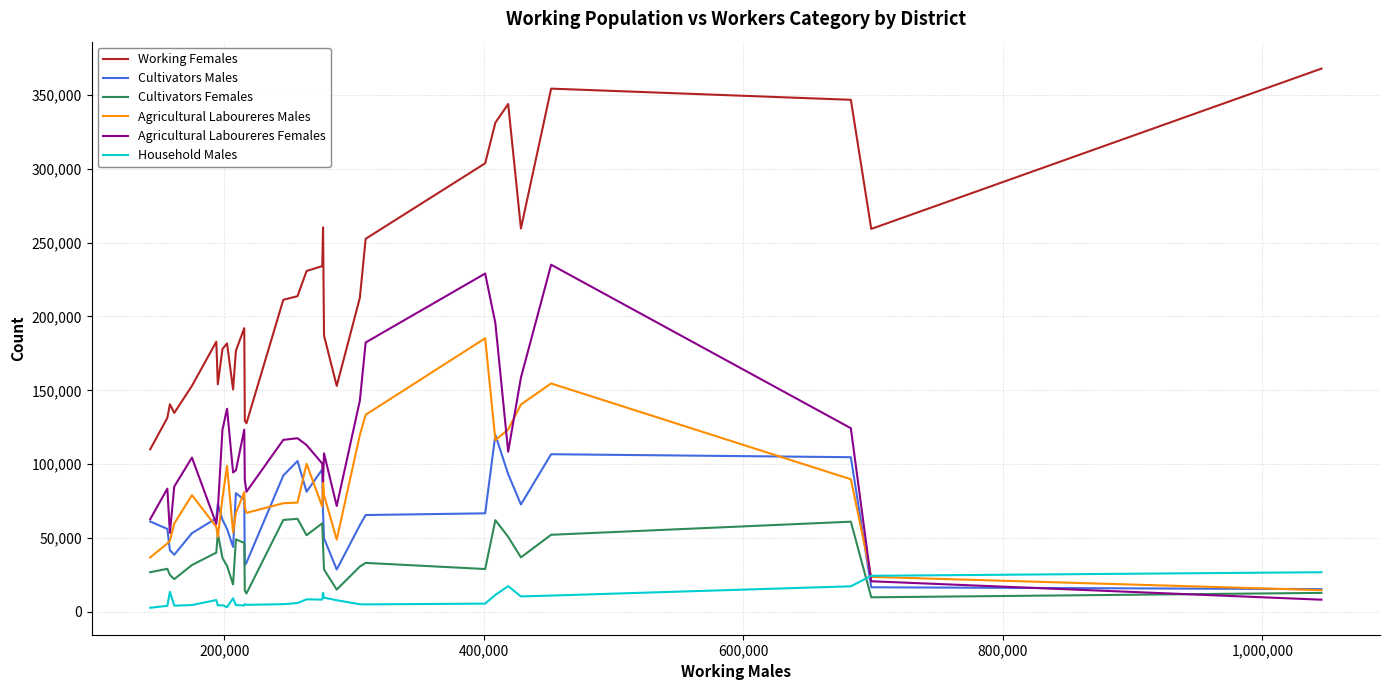

Which series has the largest total across all categories?

Working Females